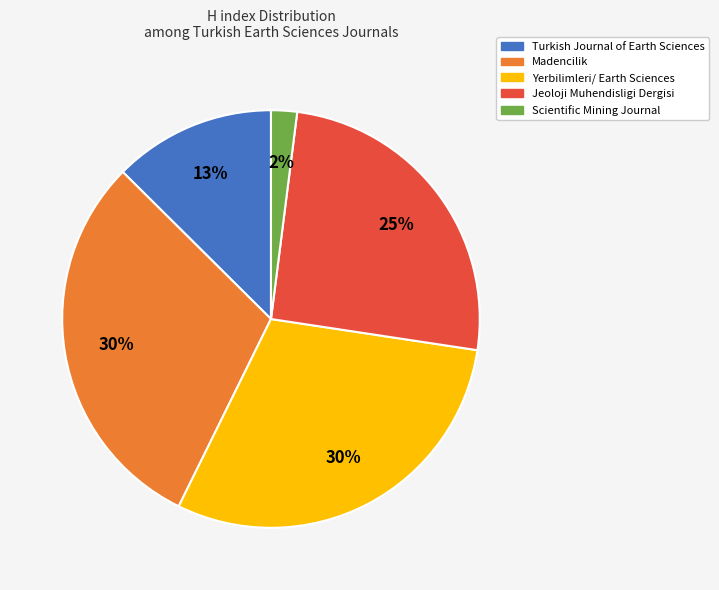

What percentage is the Yerbilimleri/ Earth Sciences slice, to the nearest percent?

30%